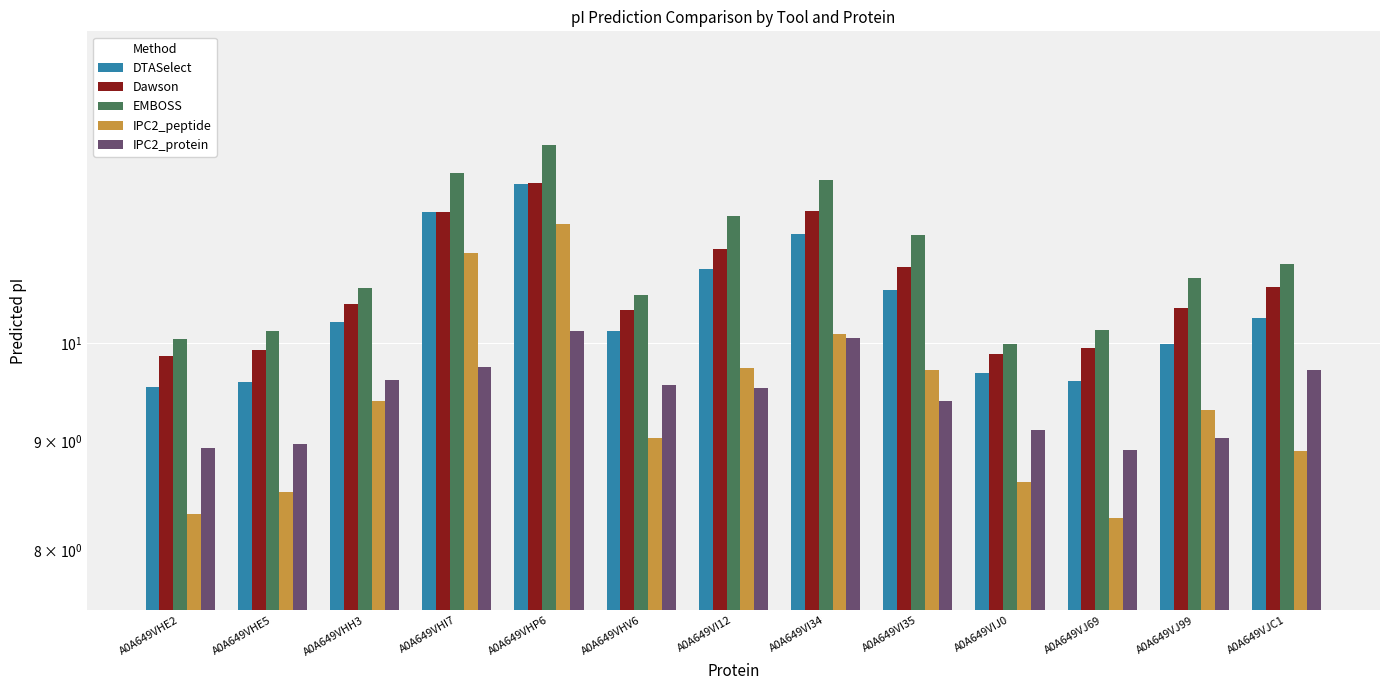

How many data points in EMBOSS are above 10?

12